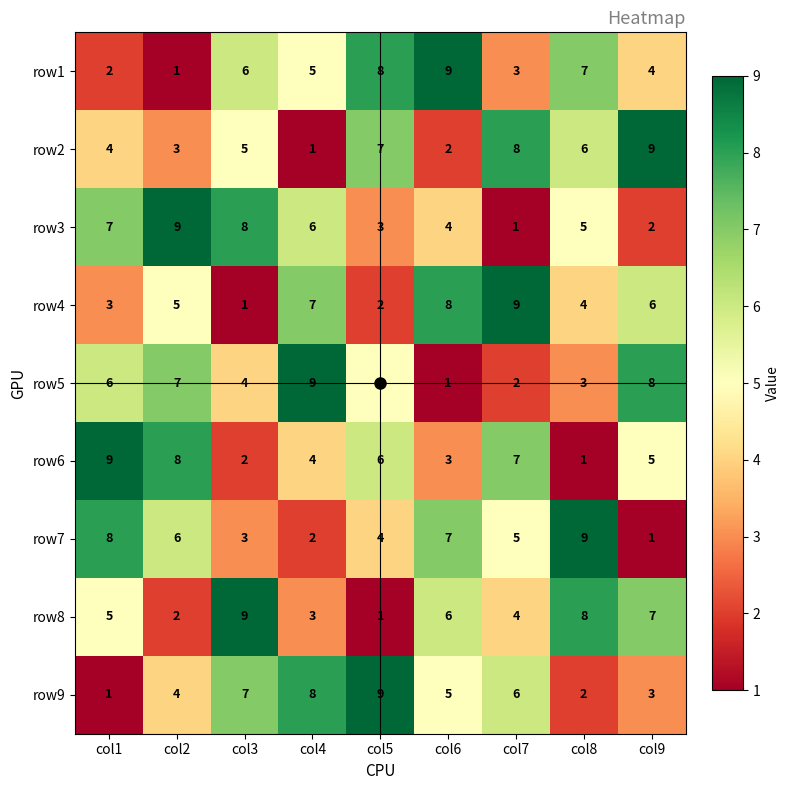

What is the smallest value displayed?

1